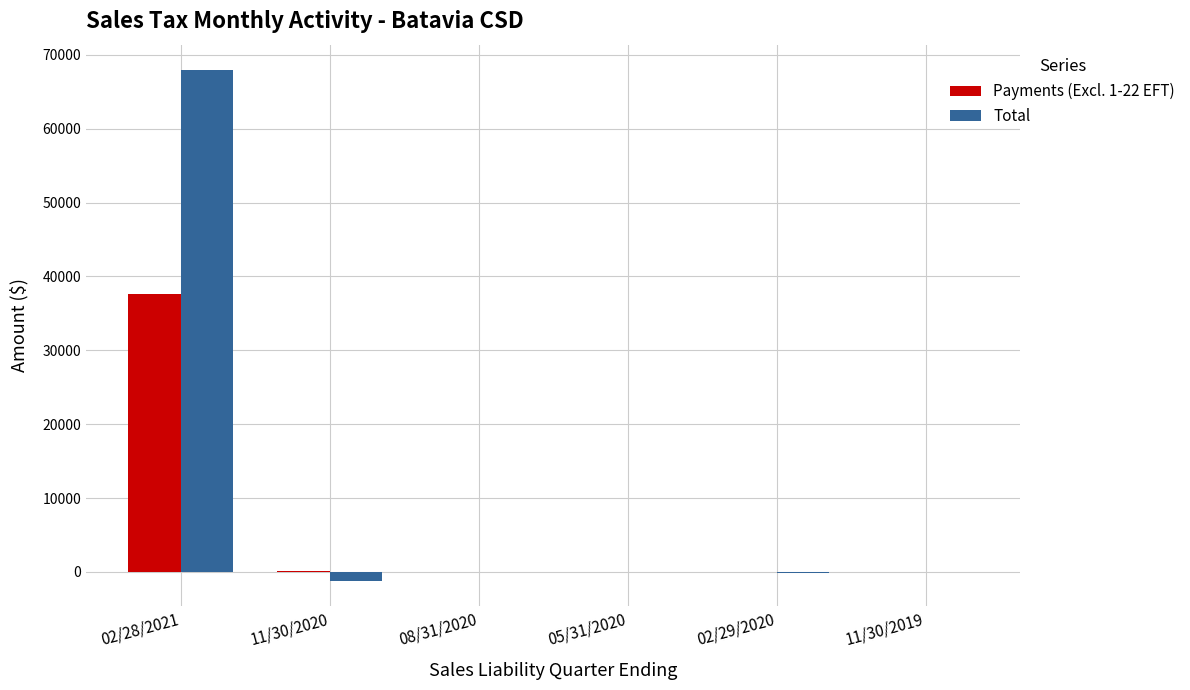

The value of Payments (Excl. 1-22 EFT) at 02/28/2021 is 53207.0. True or false?

False